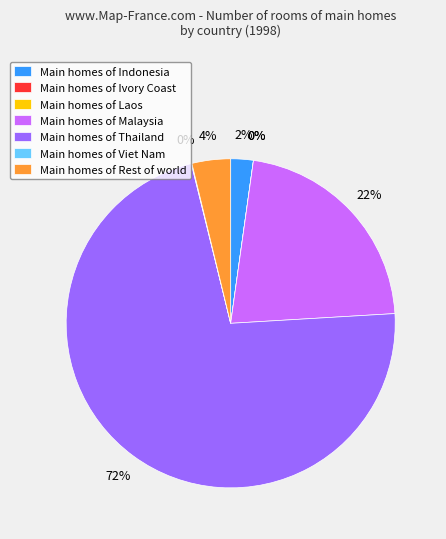

To the nearest percent, what is the difference between the Viet Nam and Rest of world slice percentages?

4%